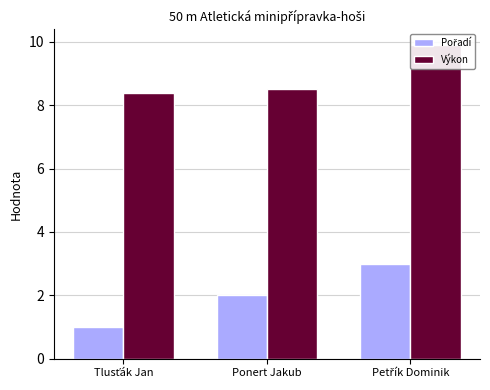

How many values in the Pořadí series exceed 2?

1